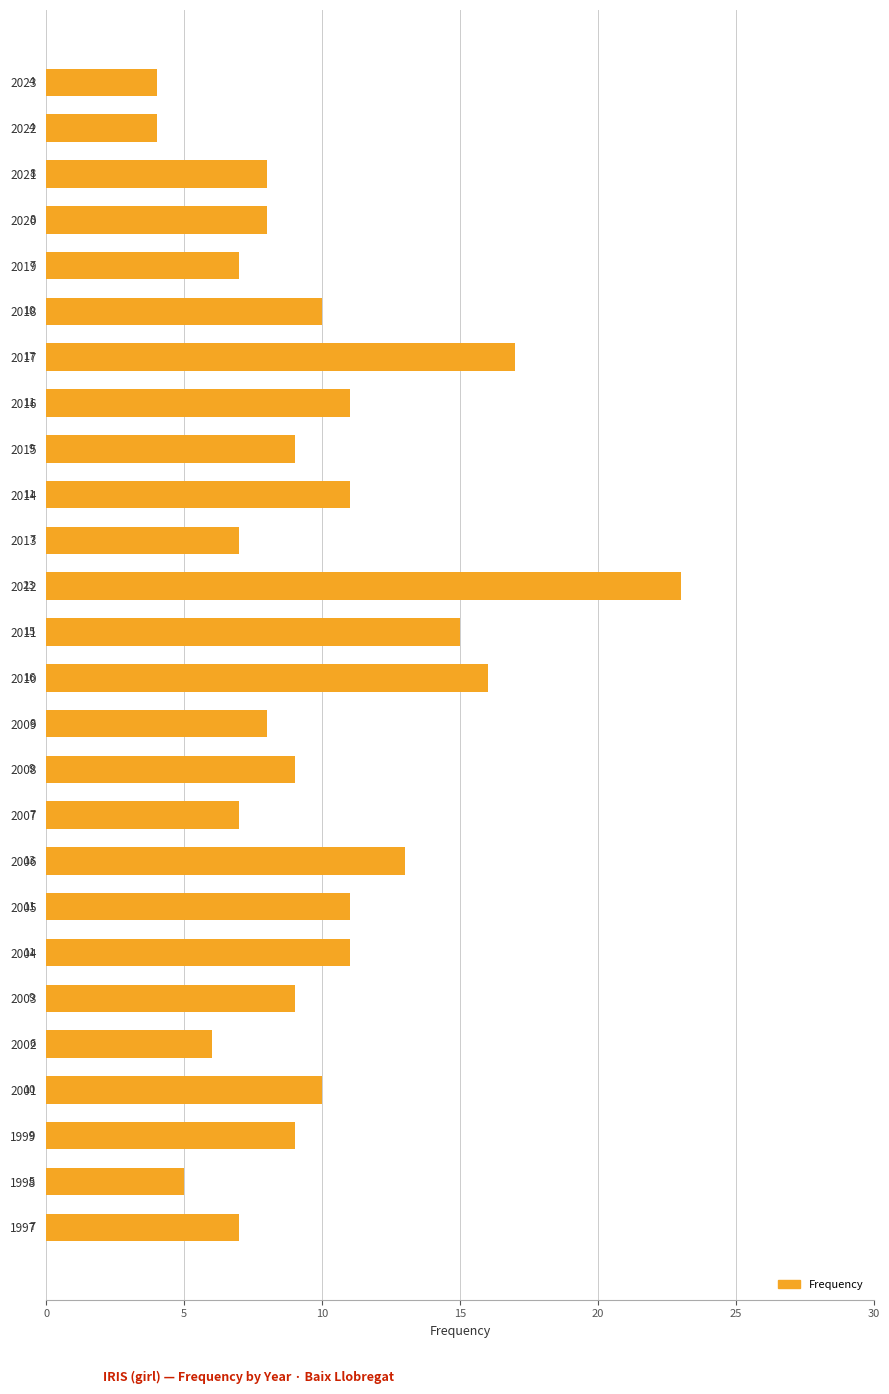

The value at 2011 is 15. True or false?

True